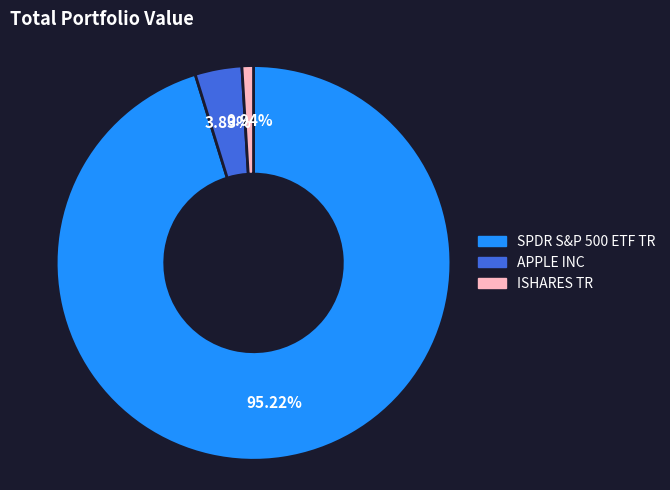

Which slice is the largest?

SPDR S&P 500 ETF TR